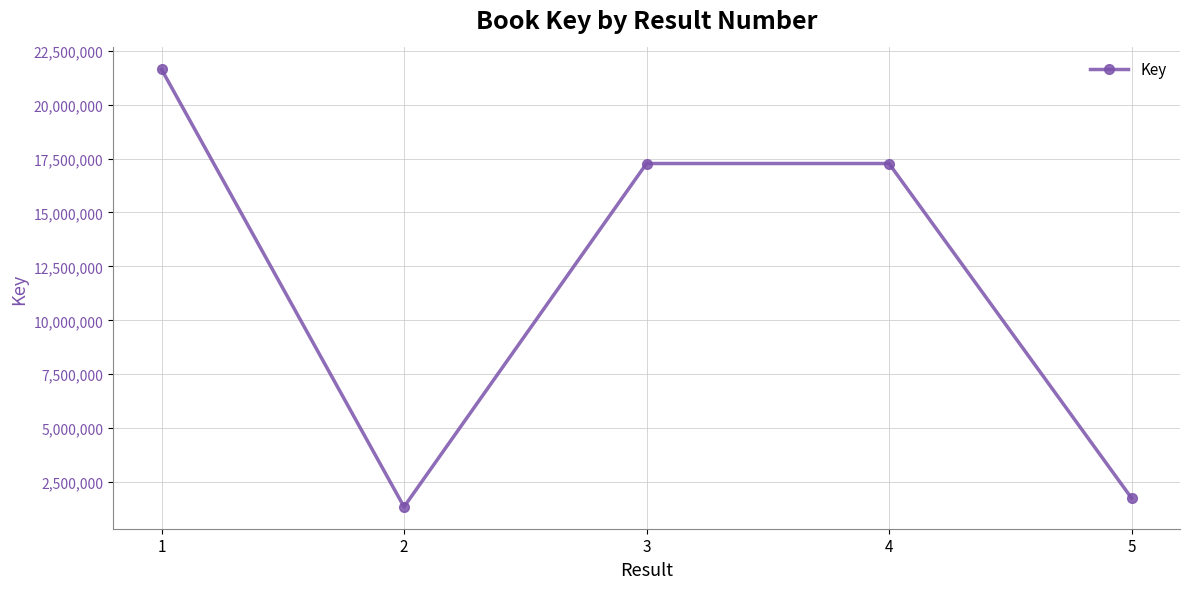

How many lines are shown in the chart?

1